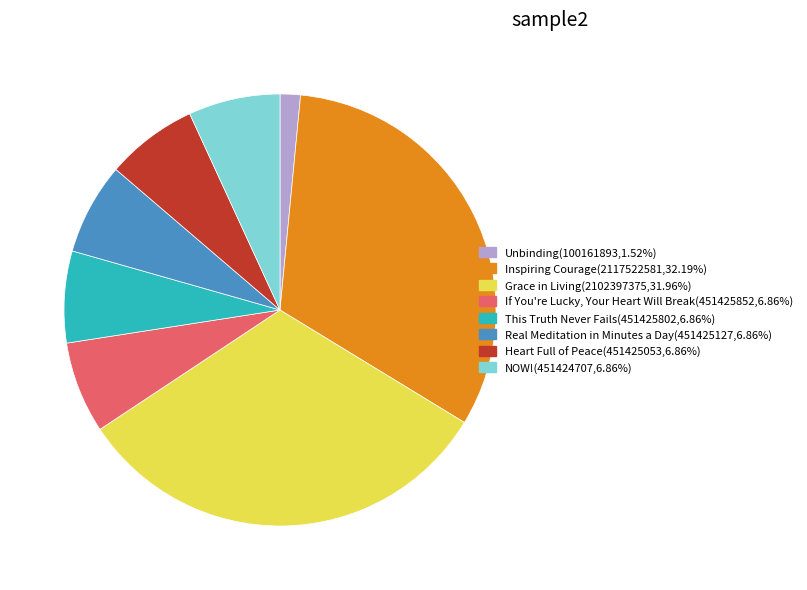

Is This Truth Never Fails the majority of the pie?

No